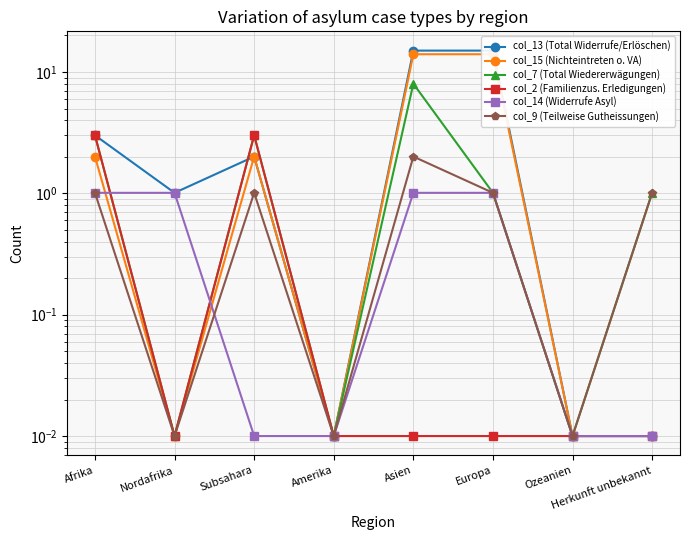

How many times do col_13 (Total Widerrufe/Erlöschen) and col_7 (Total Wiedererwägungen) cross each other?

1